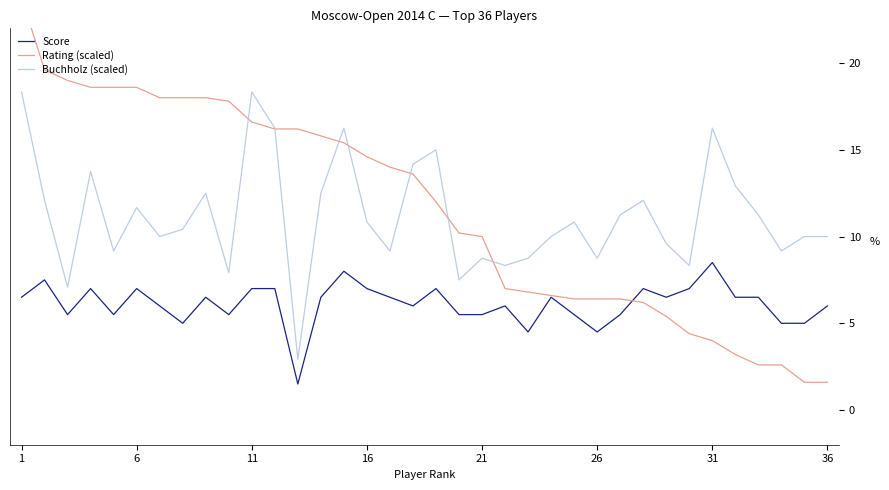

True or false: Buchholz (scaled) and Score cross at least once.

False